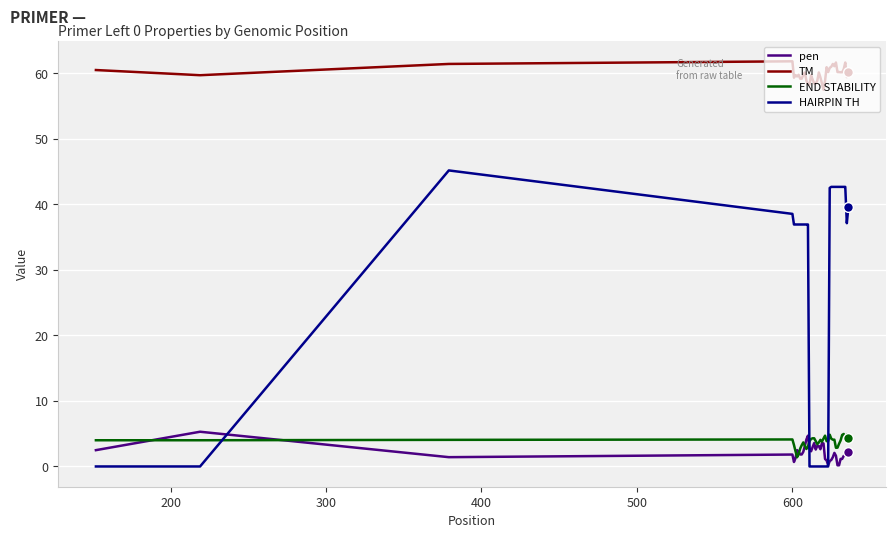

How many lines are shown in the chart?

4